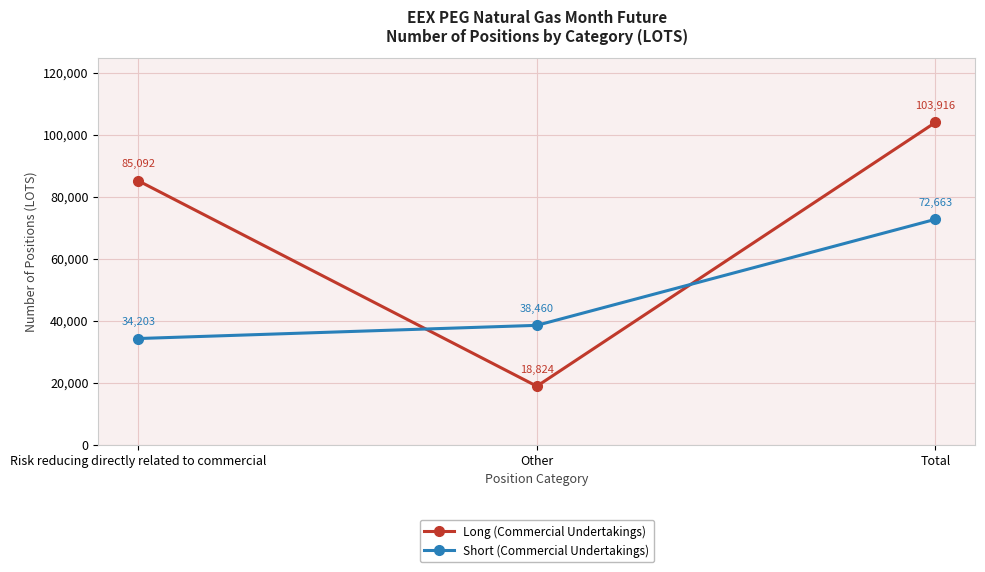

How many series are shown in this chart?

2